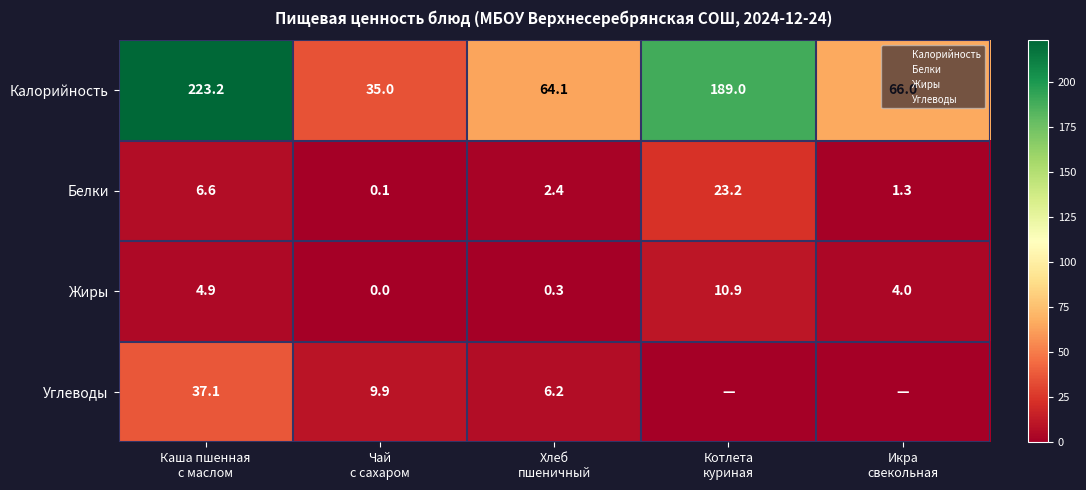

At which label does Калорийность reach its minimum?

Чай с сахаром